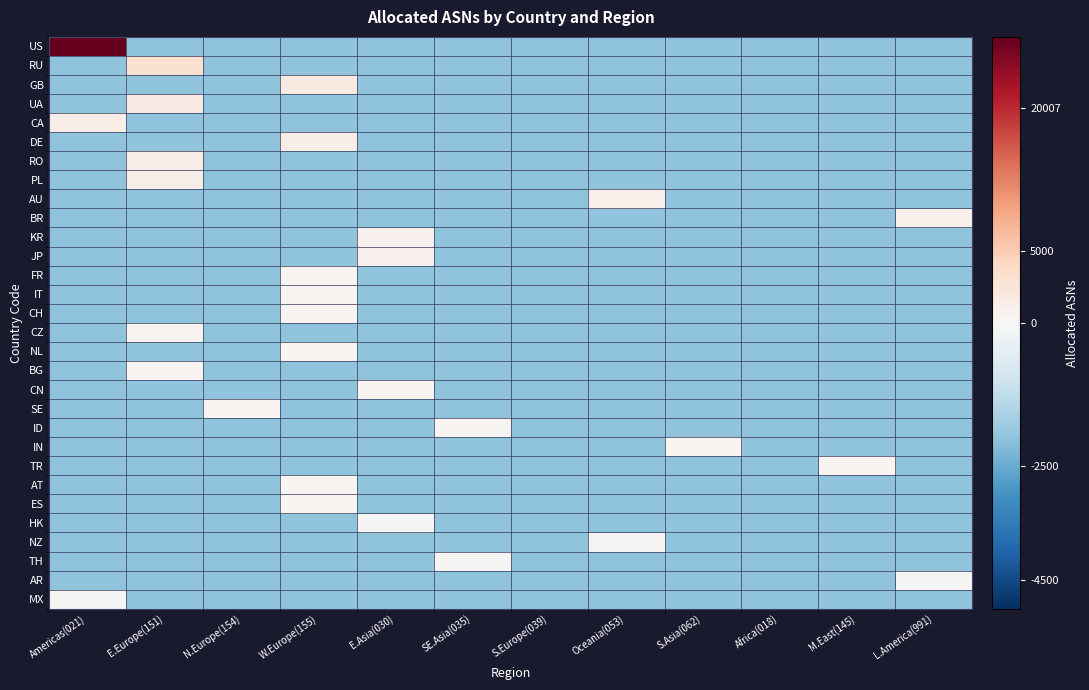

Which series has the largest range (max minus min)?

US